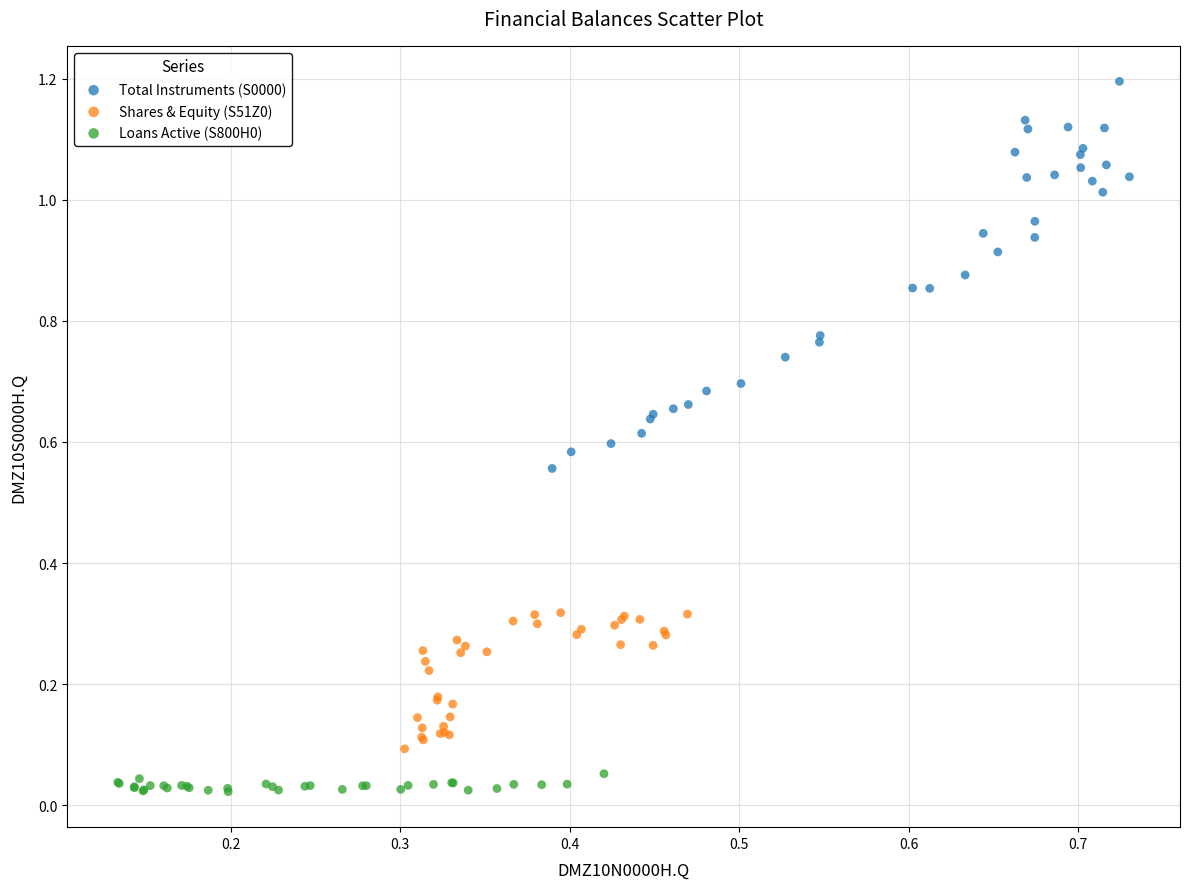

Which series reaches the maximum Y coordinate?

Total Instruments (S0000)